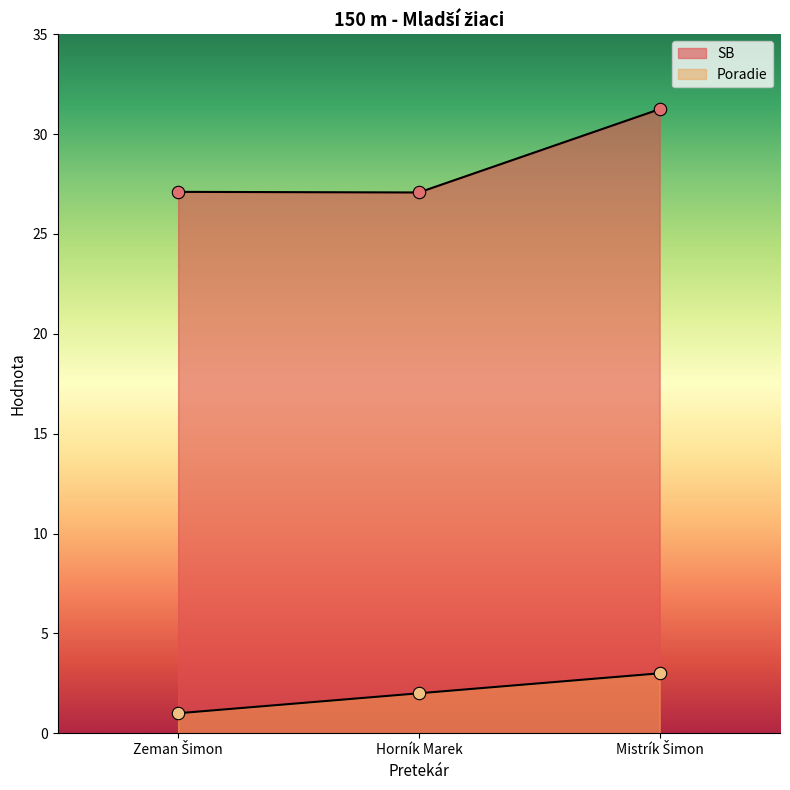

Is the value of SB at Mistrík Šimon greater than the value of Poradie at Horník Marek?

Yes